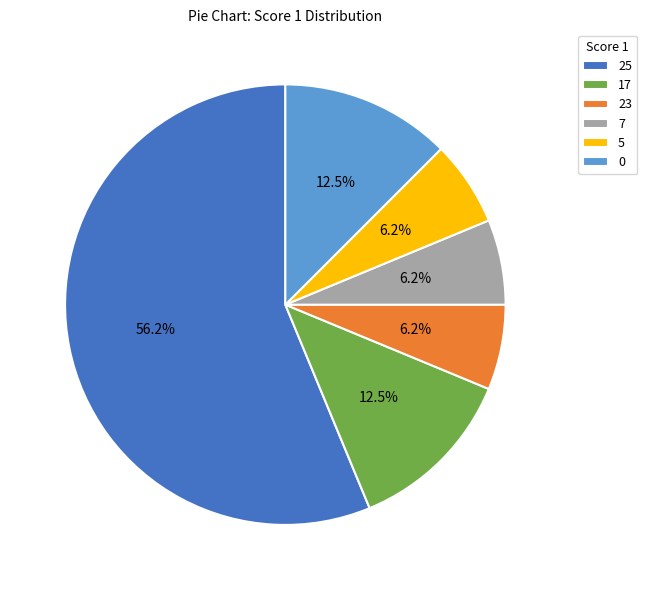

How much of the chart is everything except 0?

87.5%